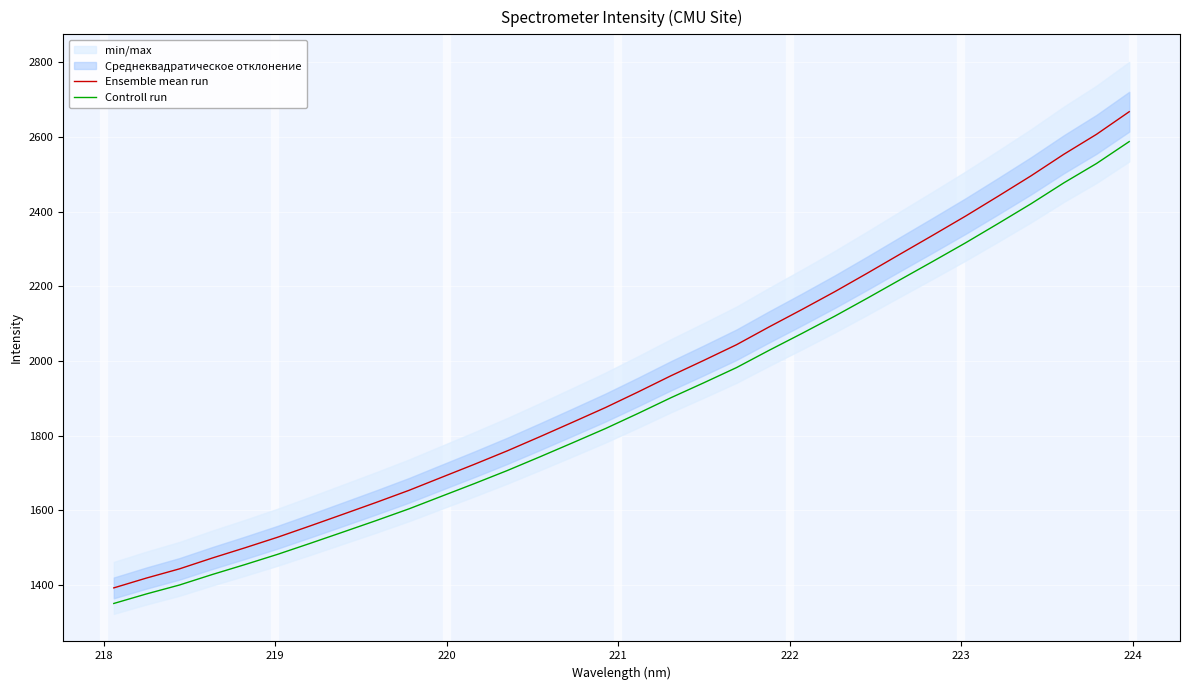

True or false: Controll run and Ensemble mean run cross at least once.

False